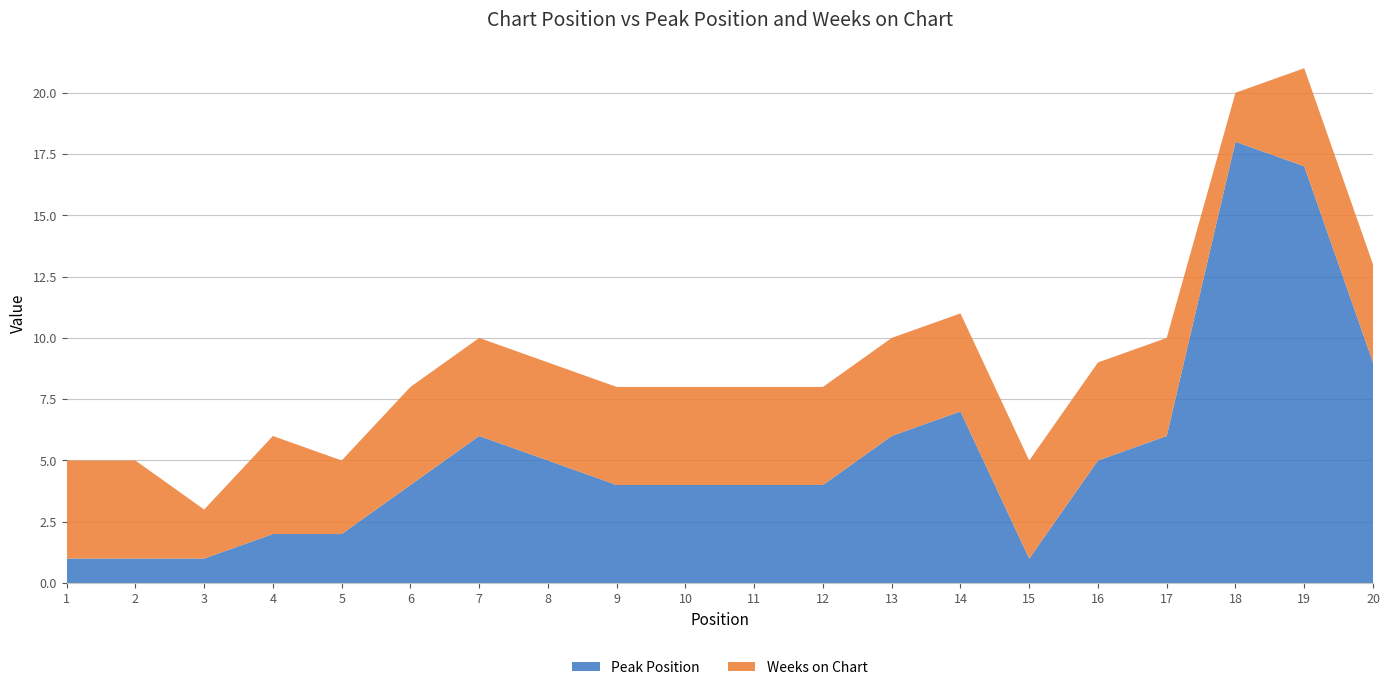

Reading right to left, list all the values displayed in this chart.

Peak Position: 20=9	19=17	18=18	17=6	16=5	15=1	14=7	13=6	12=4	11=4	10=4	9=4	8=5	7=6	6=4	5=2	4=2	3=1	2=1	1=1
Weeks on Chart: 20=4	19=4	18=2	17=4	16=4	15=4	14=4	13=4	12=4	11=4	10=4	9=4	8=4	7=4	6=4	5=3	4=4	3=2	2=4	1=4